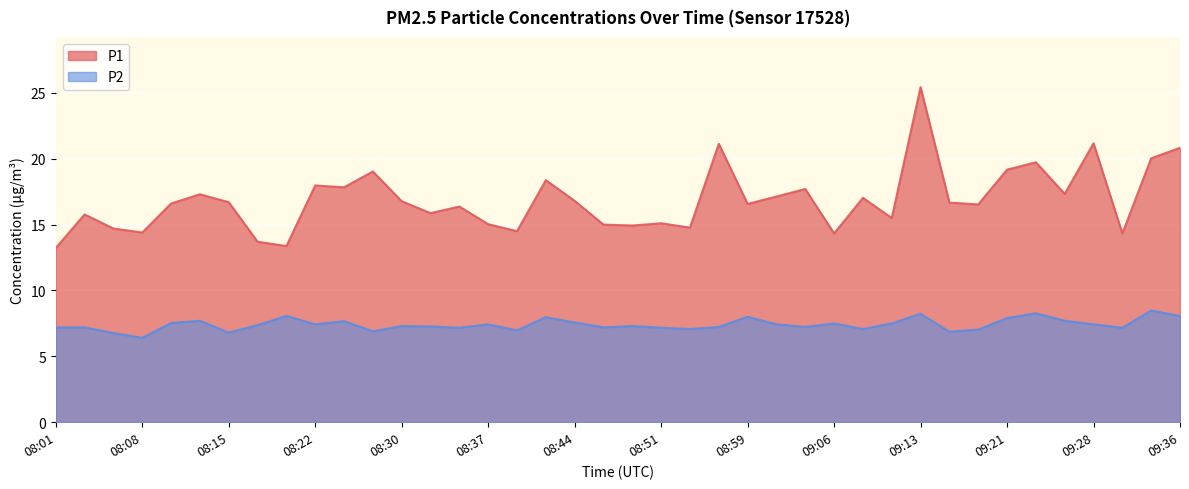

Rank the series at 08:49 from lowest to highest value.

P2, P1